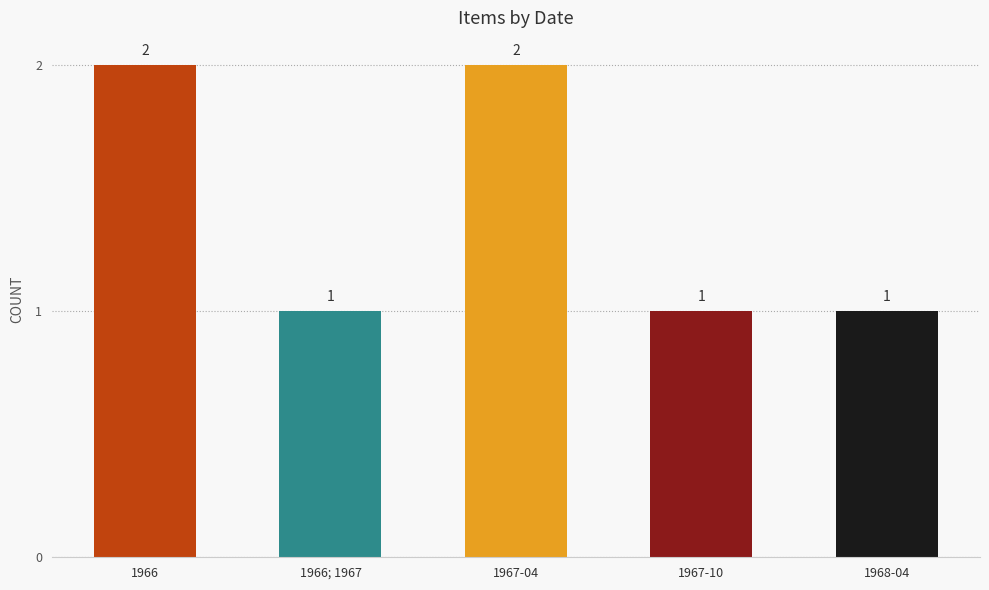

Are the bars horizontal?

No